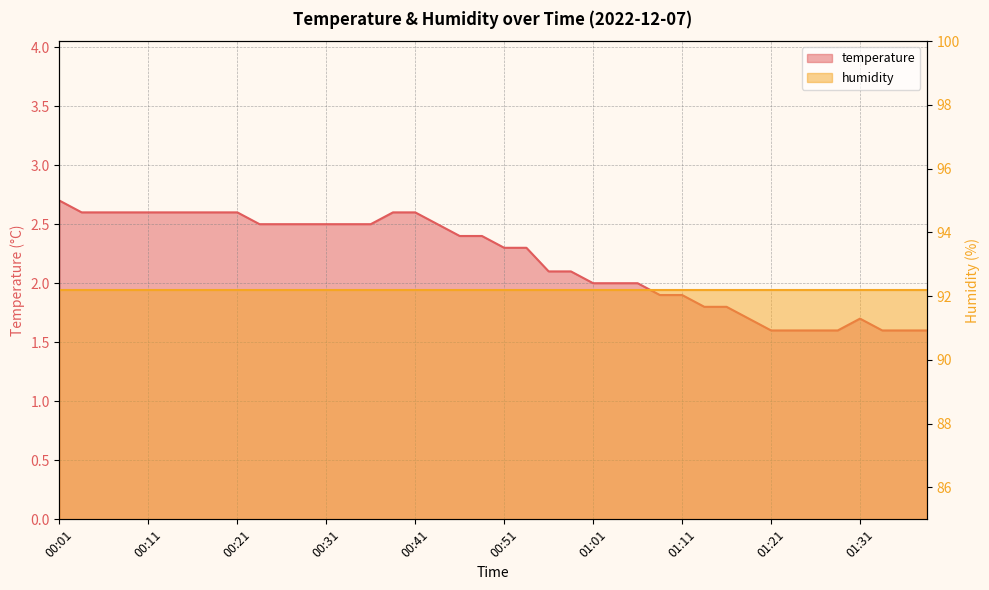

What is the difference between the second highest and second lowest values?

1.0